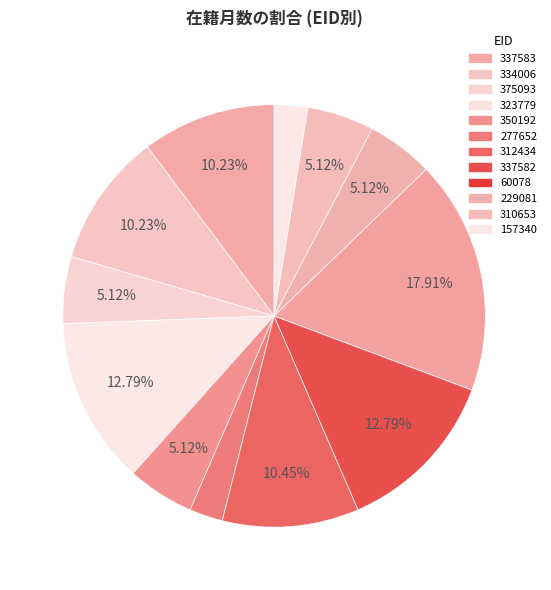

How many segments does this pie chart have?

12